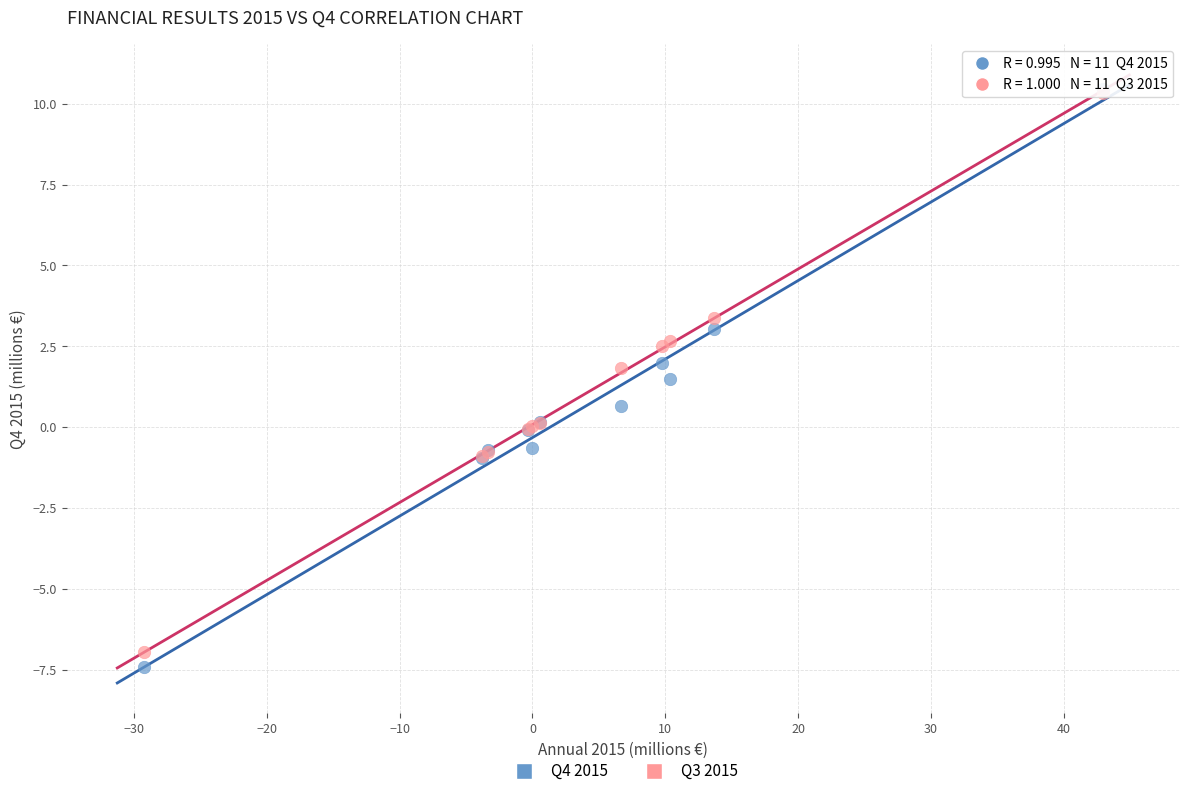

Which series has the largest Y range (max minus min)?

Q4 2015